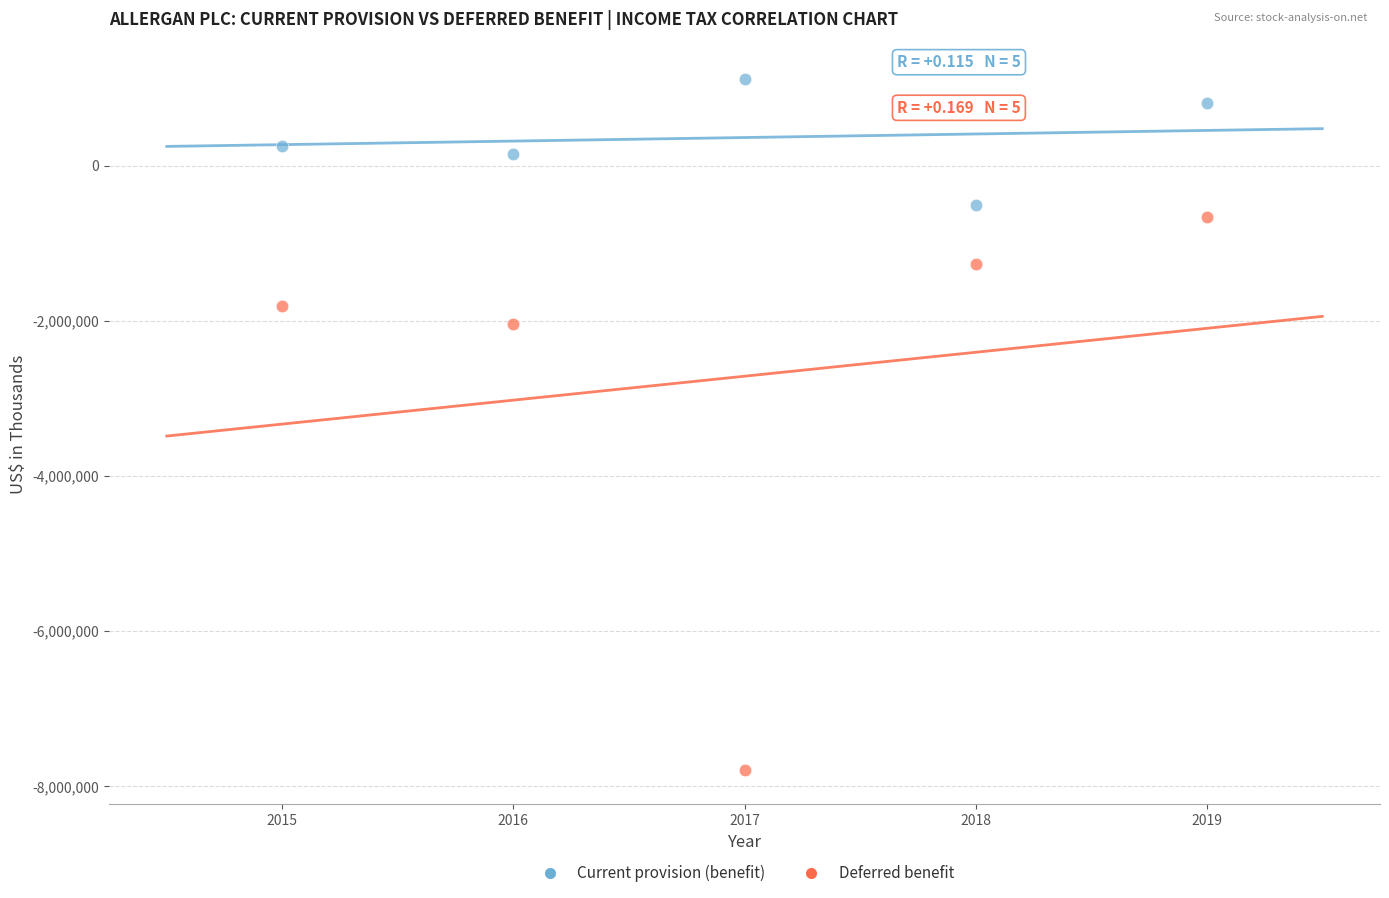

Which series contains the highest Y value?

Current provision (benefit)